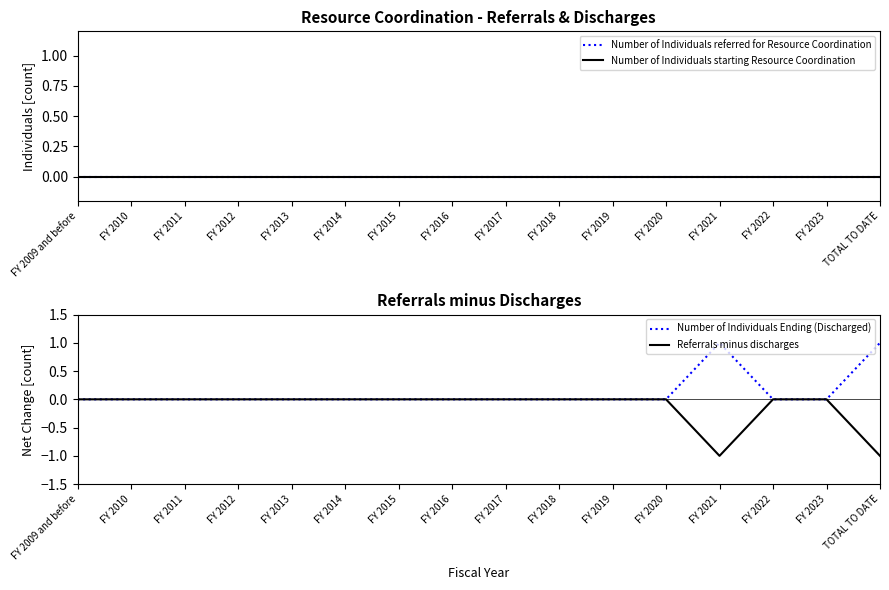

Reading left to right, list all the values displayed in this chart.

Number of Individuals referred for Resource Coordination: 0	0	0	0	0	0	0	0	0	0	0	0	0	0	0	0
Number of Individuals starting Resource Coordination: 0	0	0	0	0	0	0	0	0	0	0	0	0	0	0	0
Number of Individuals Ending (Discharged): 0	0	0	0	0	0	0	0	0	0	0	0	1	0	0	1
Referrals minus discharges: 0	0	0	0	0	0	0	0	0	0	0	0	-1	0	0	-1